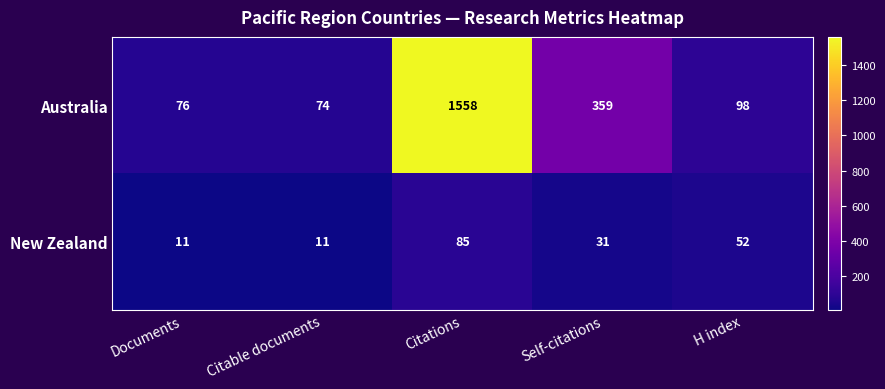

Reading left to right, what are all the values shown in this chart?

Australia: Documents=76	Citable documents=74	Citations=1558	Self-citations=359	H index=98
New Zealand: Documents=11	Citable documents=11	Citations=85	Self-citations=31	H index=52